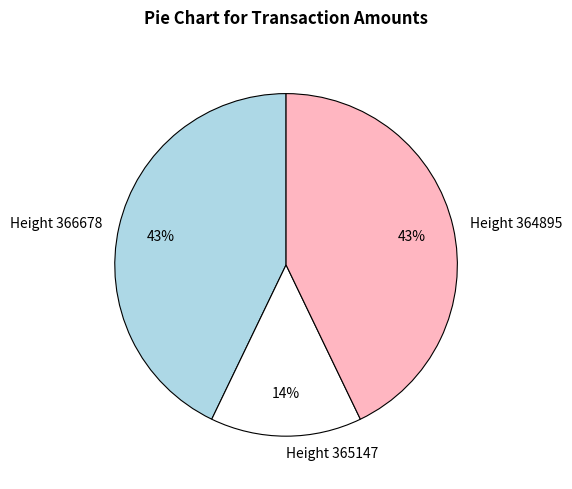

Is there any slice that represents more than half of the pie?

No